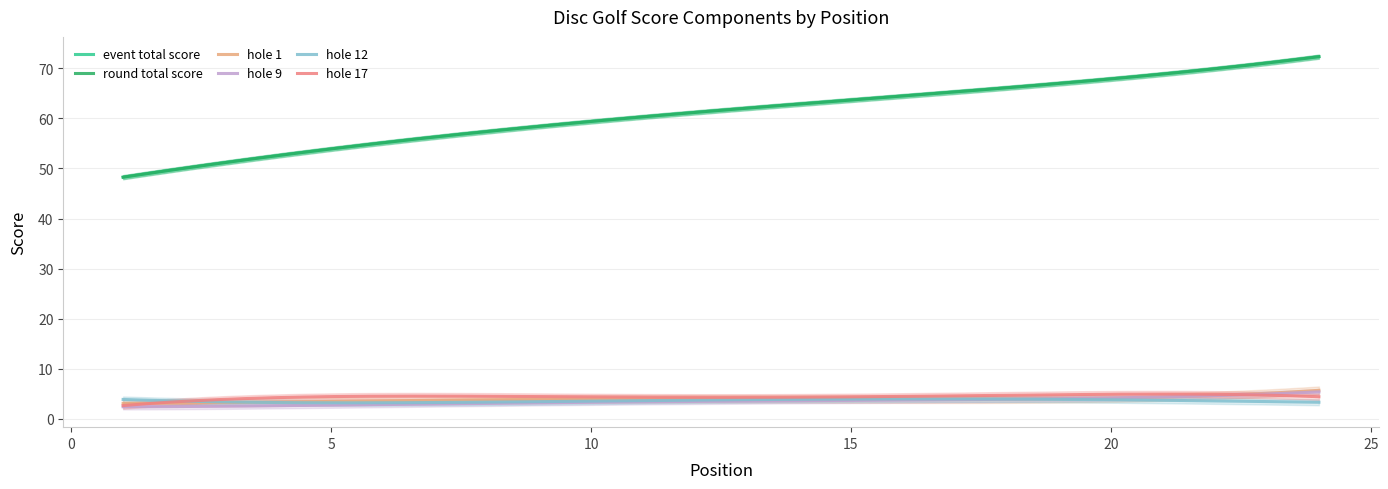

True or false: hole_9 and round_total_score cross at least once.

False